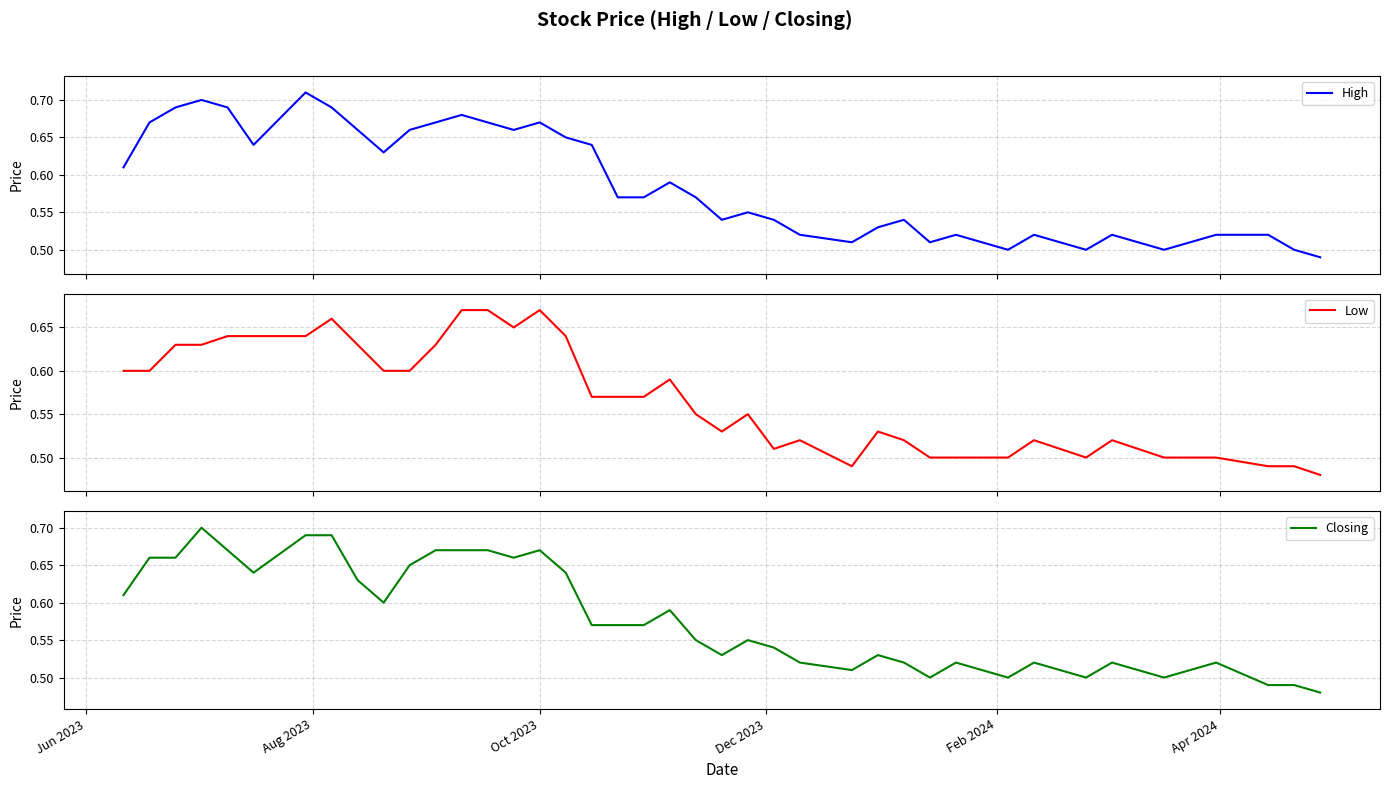

Count the Closing values in the range 0 to 1.

40